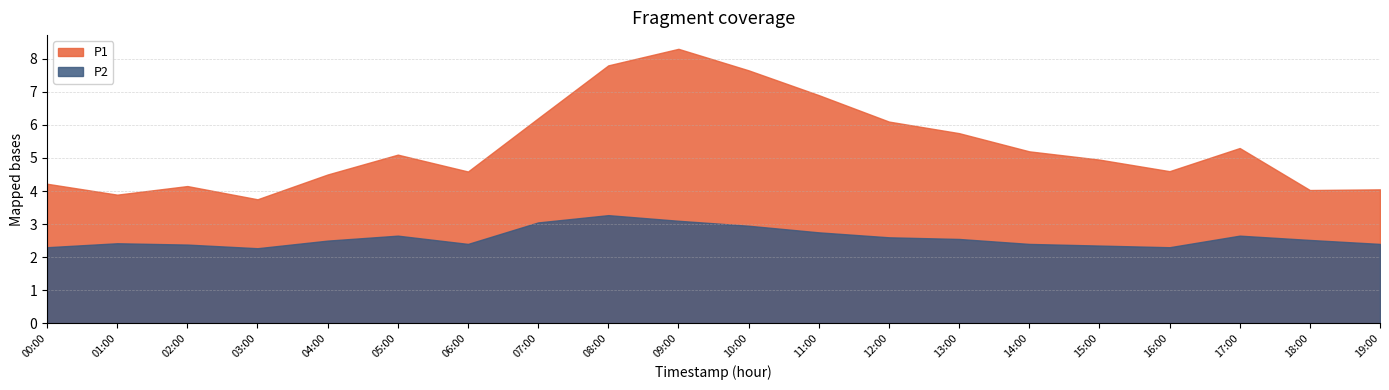

Where is P2 nearest to the value 2?

03:00